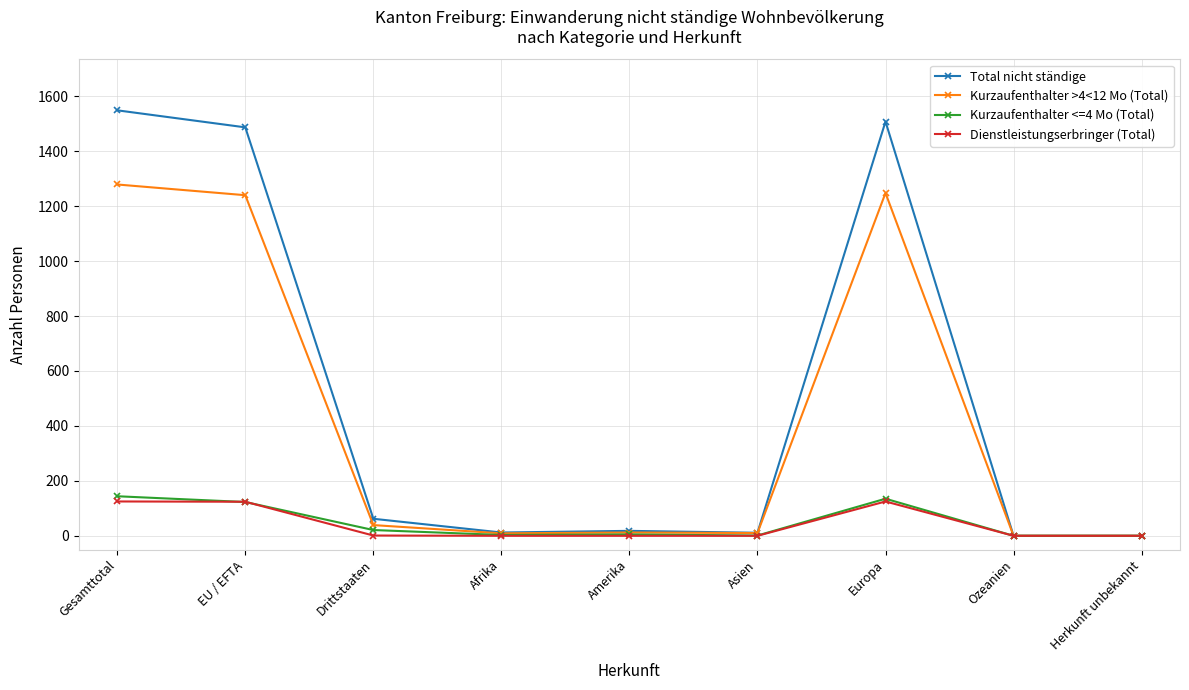

What is the label of the 7th point from the right?

Drittstaaten